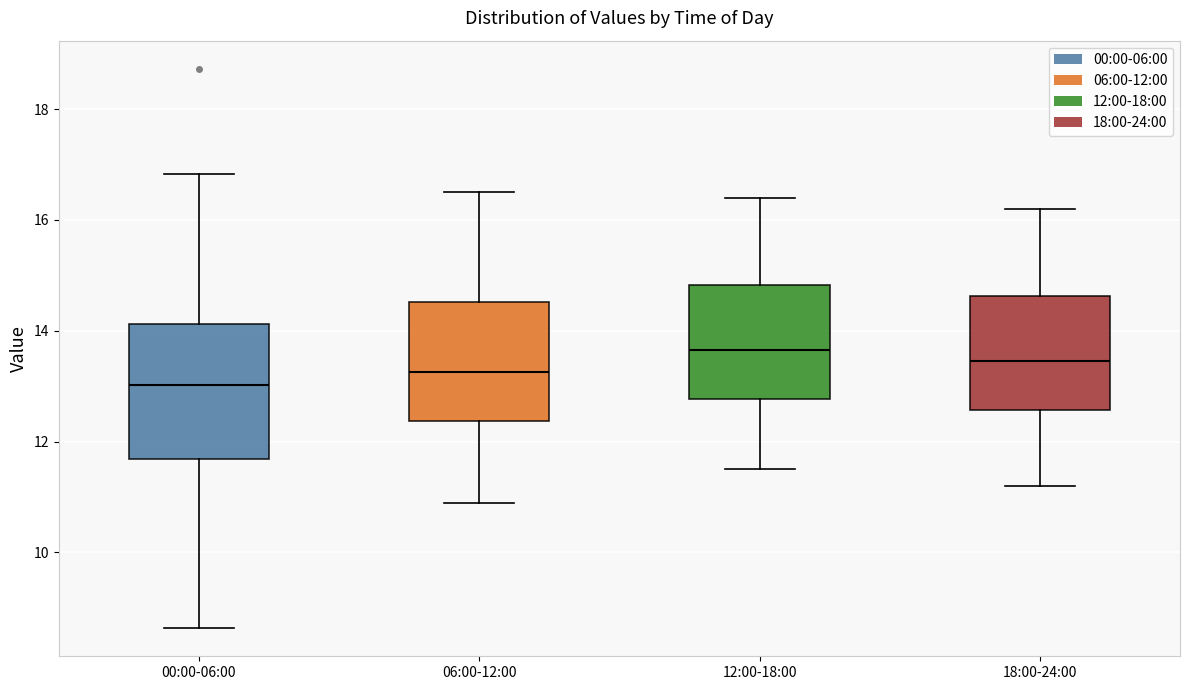

Reading left to right, transcribe this box plot: for each box, give where its median line is, the range the box spans, and where its two whiskers end, as read against the y-axis. The values are not printed on the chart, so give them approximately, as read against the axis.

00:00-06:00: median 13.0, box 11.6 to 14.2, whiskers 8.6 to 16.8
06:00-12:00: median 13.2, box 12.4 to 14.6, whiskers 11.0 to 16.6
12:00-18:00: median 13.6, box 12.8 to 14.8, whiskers 11.6 to 16.4
18:00-24:00: median 13.4, box 12.6 to 14.6, whiskers 11.2 to 16.2